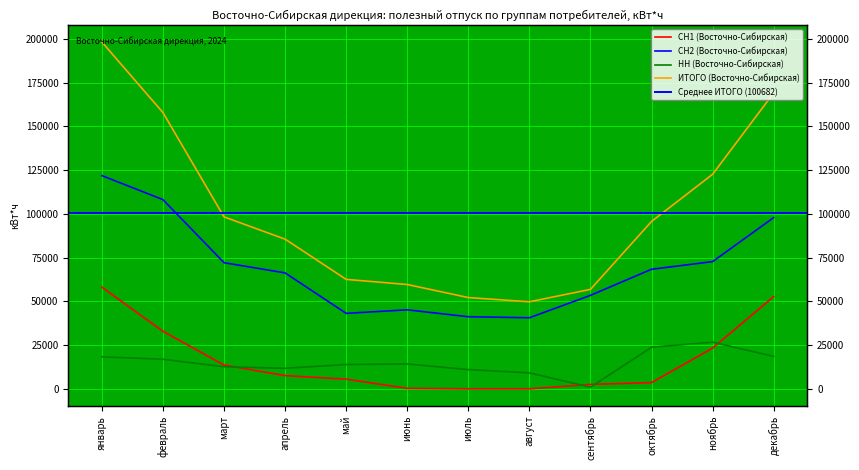

How many data points does each series have?

12